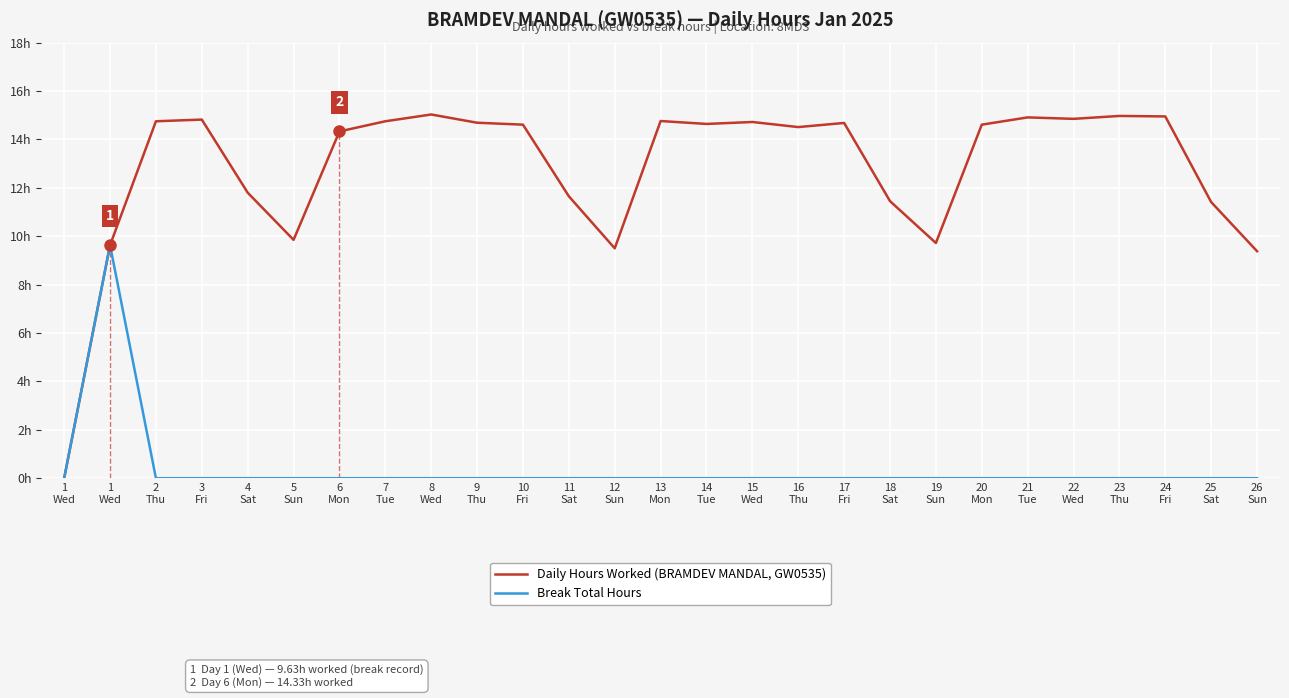

The value of Daily Hours Worked (BRAMDEV MANDAL, GW0535) at 14
Tue is 14.6. True or false?

True